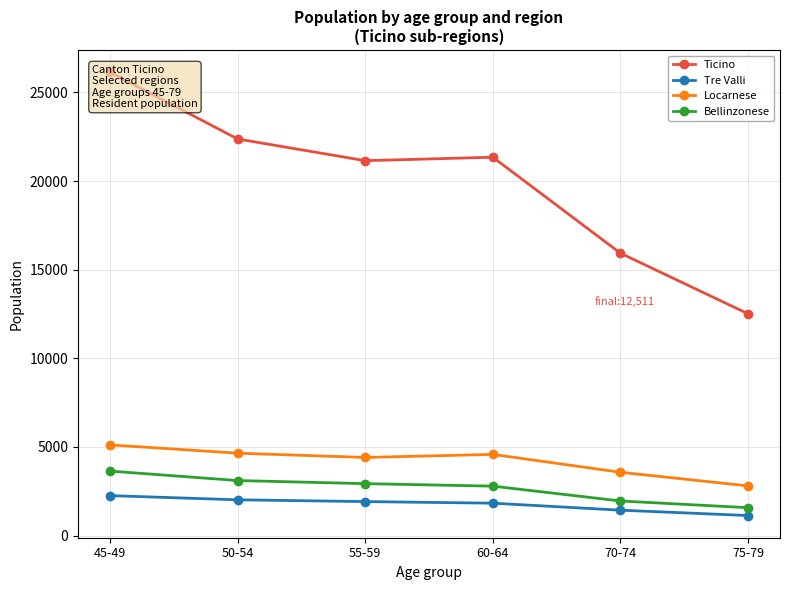

Which series has the largest total across all categories?

Ticino